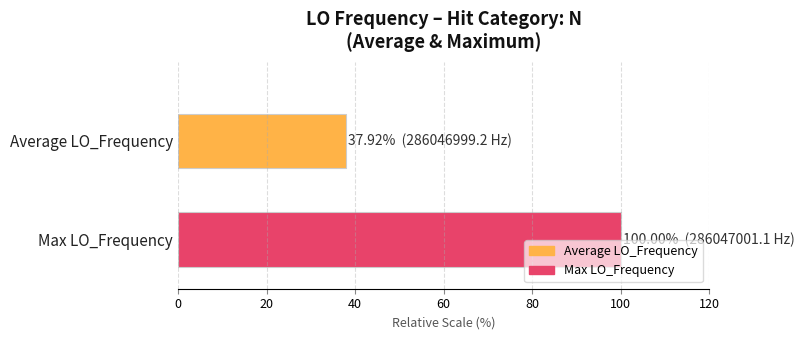

What is the sum of all values?

137.9